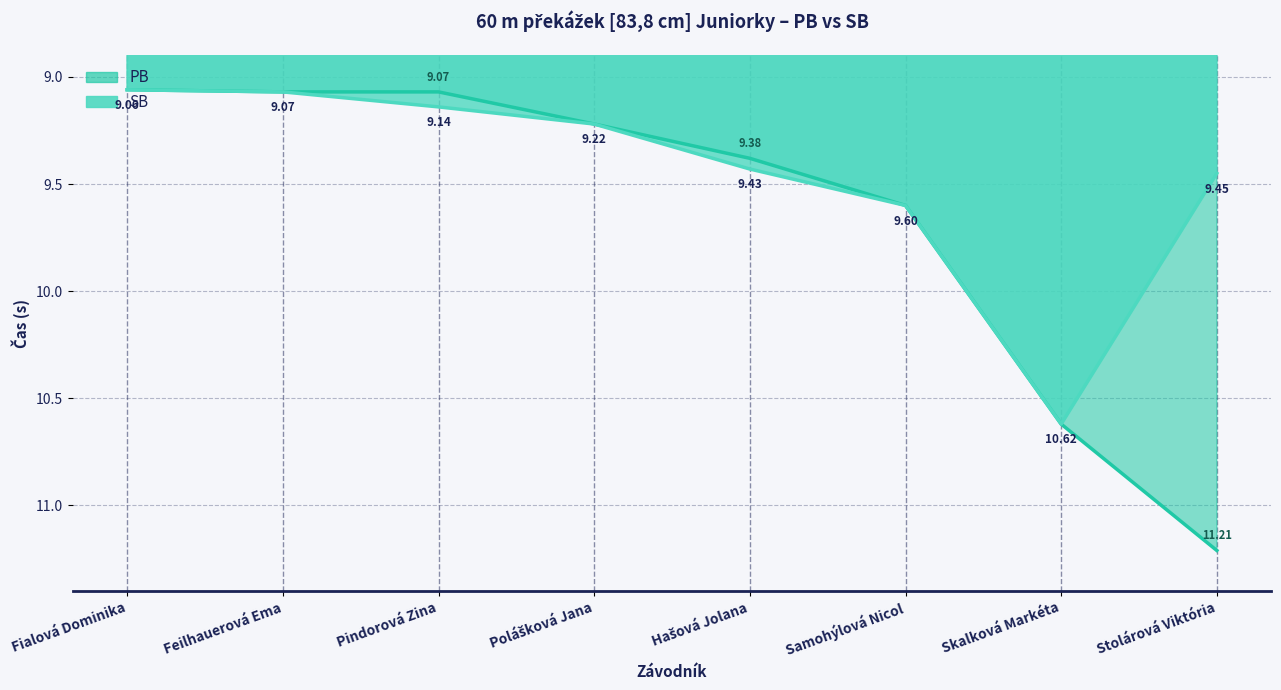

Which category has the lowest value in the PB series?

Fialová Dominika